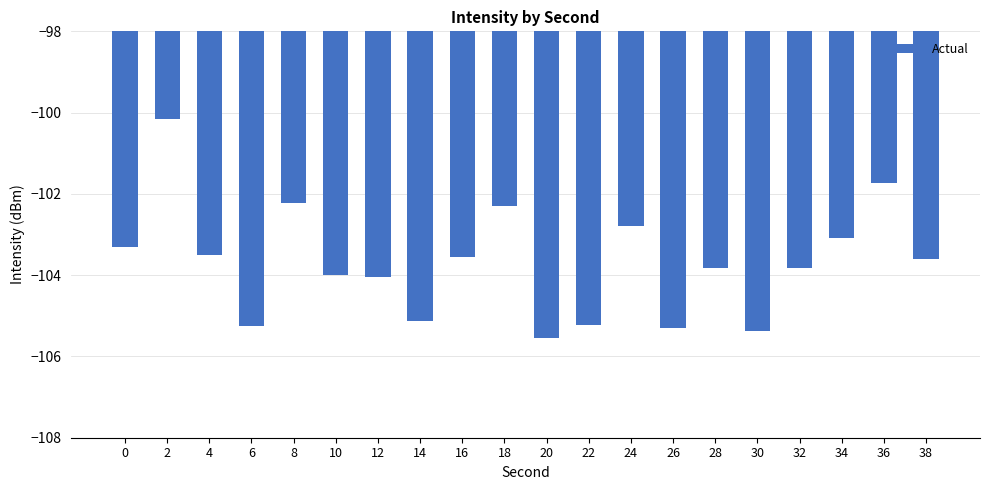

Is it true that the value at 36 is -101.7?

True